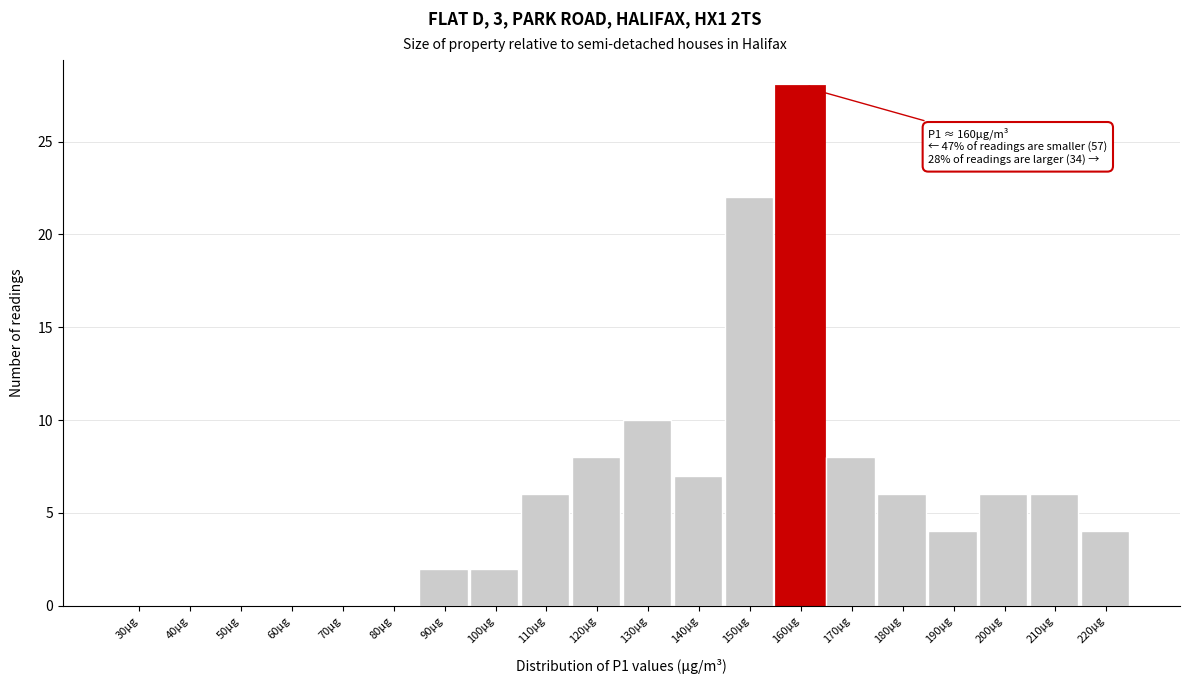

Reading right to left, transcribe all the data shown in this chart.

220µg=4	210µg=6	200µg=6	190µg=4	180µg=6	170µg=8	160µg=28	150µg=22	140µg=7	130µg=10	120µg=8	110µg=6	100µg=2	90µg=2	80µg=0	70µg=0	60µg=0	50µg=0	40µg=0	30µg=0